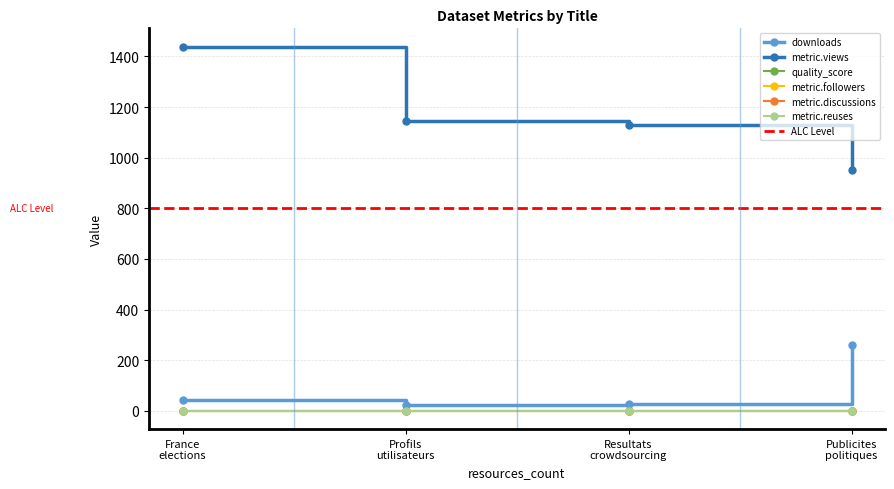

True or false: metric.followers and metric.views intersect in this chart.

False